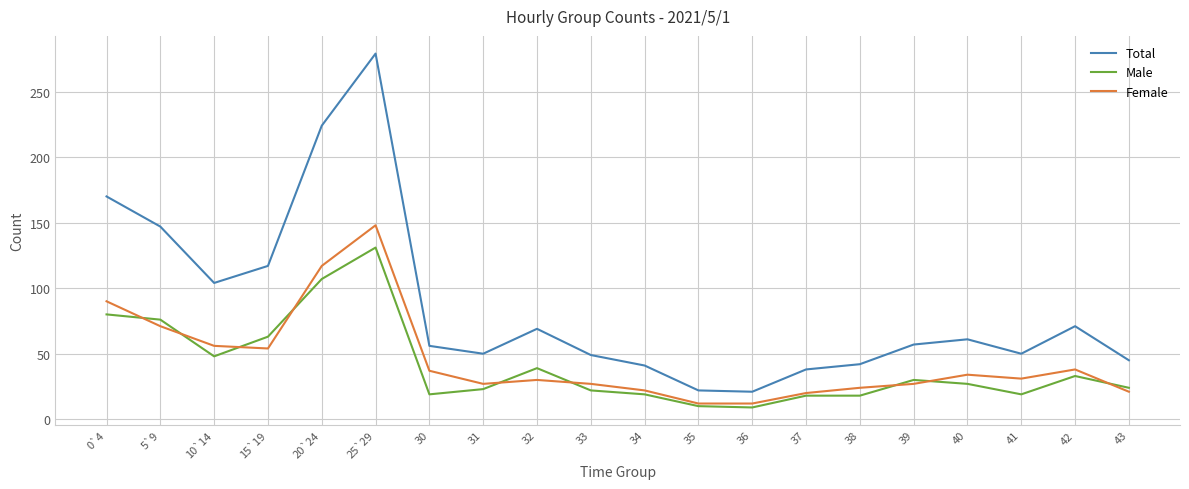

At which category does the chart reach its peak across all series?

25`29